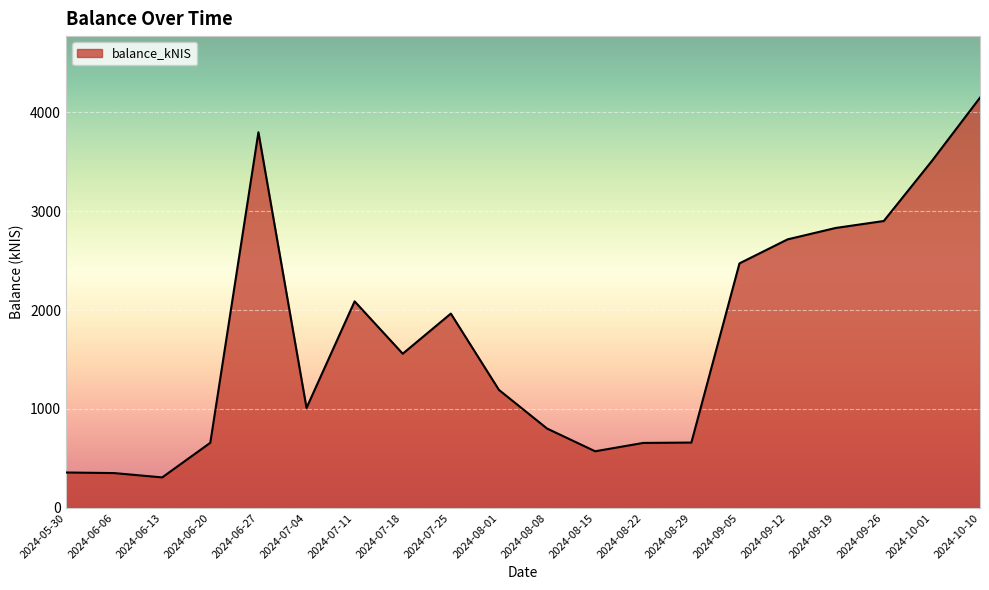

True or false: the data shows 190.4 at 2024-08-29.

False